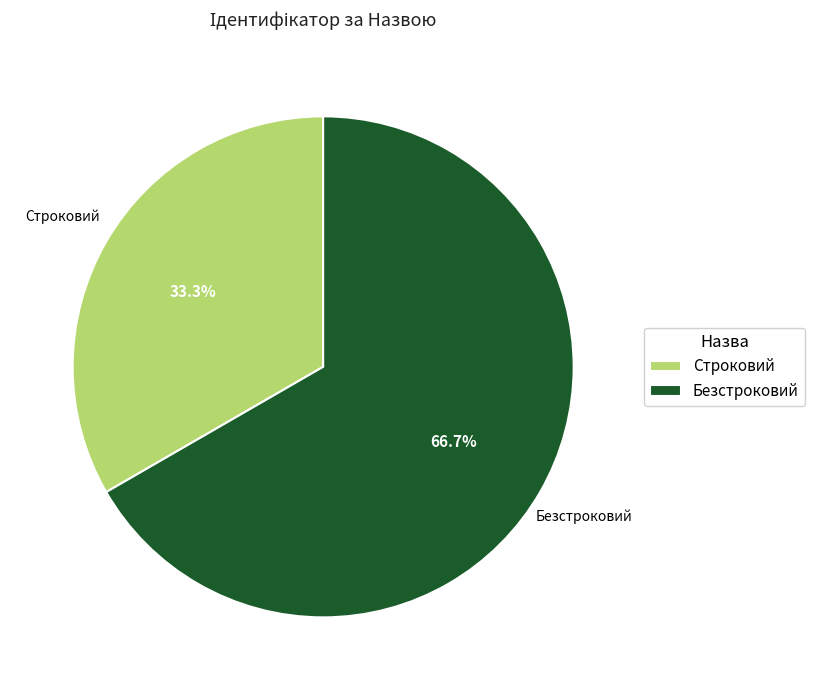

Which category has the biggest portion of the pie?

Безстроковий